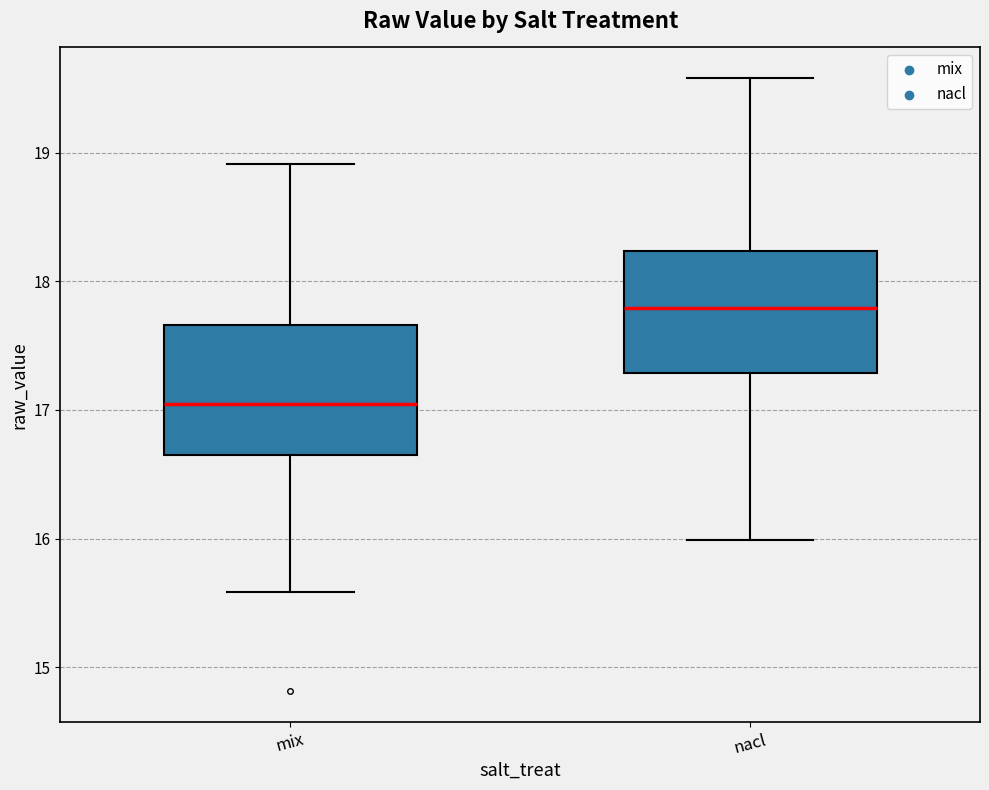

Which box's median line is the highest?

nacl